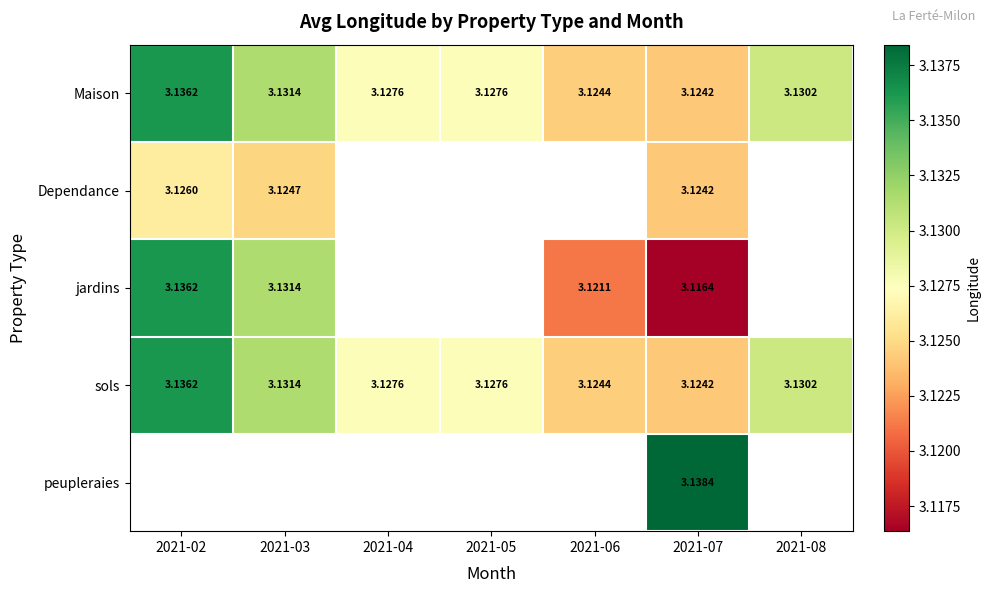

Is the value of sols at 2021-03 greater than the value of Maison at 2021-04?

Yes